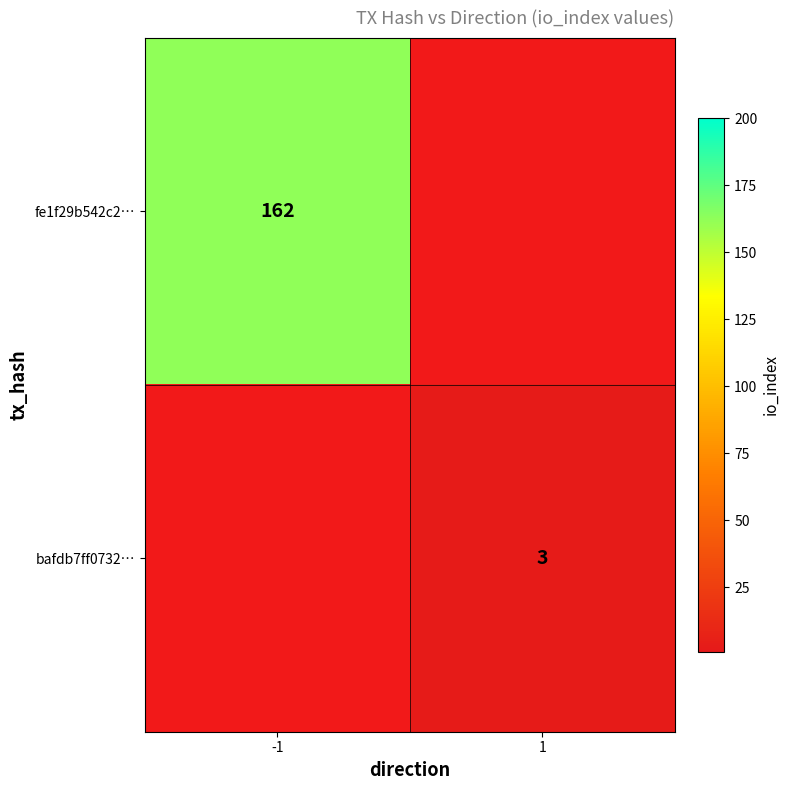

True or false: fe1f29b542c2… has a value of 268 at -1.

False